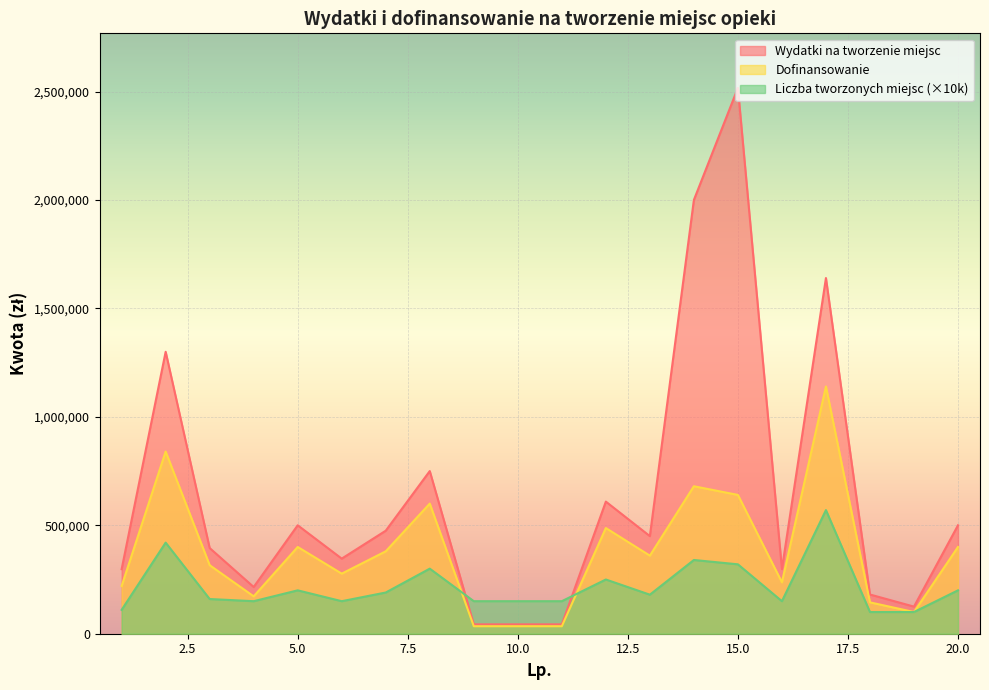

Which category has the highest value across all series?

15.0